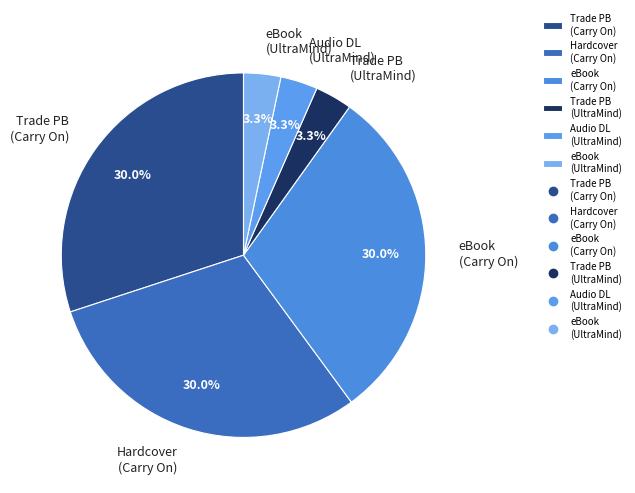

Which has a higher value, Trade PB (Carry On) or Trade PB (UltraMind)?

Trade PB (Carry On)